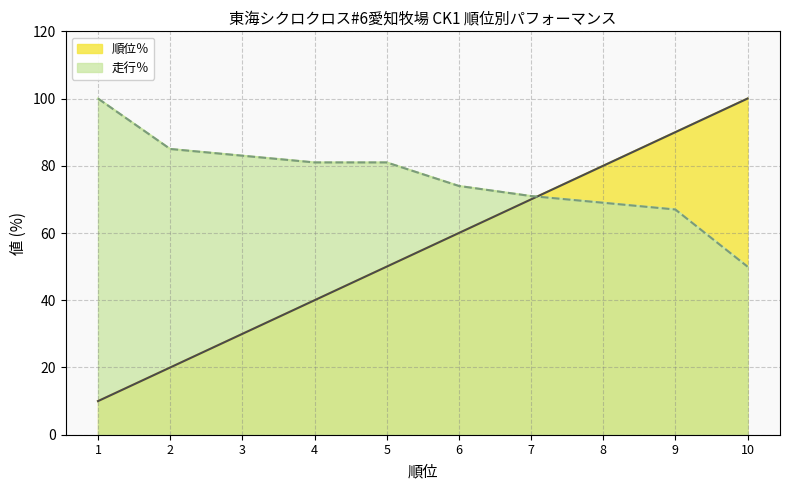

Is it true that 順位％ equals 70 at 7?

True